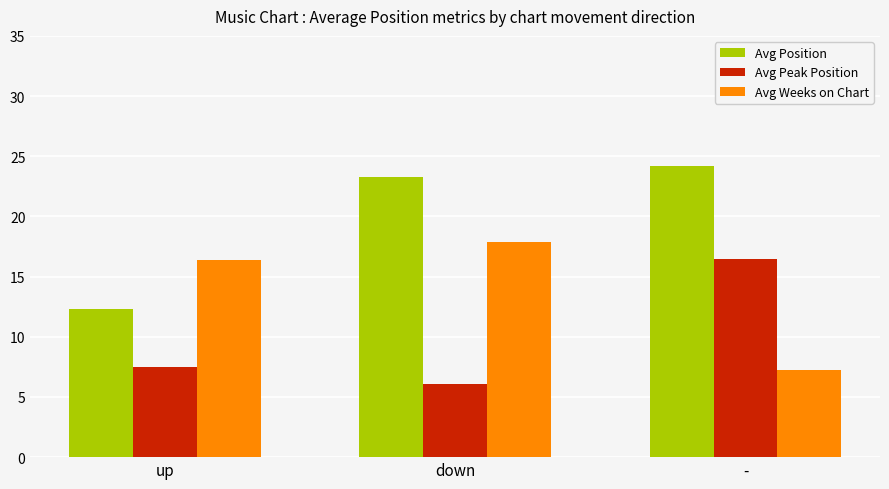

Reading right to left, what are all the values shown in this chart?

Avg Position: 24.2	23.3	12.3
Avg Peak Position: 16.5	6.1	7.5
Avg Weeks on Chart: 7.2	17.9	16.4